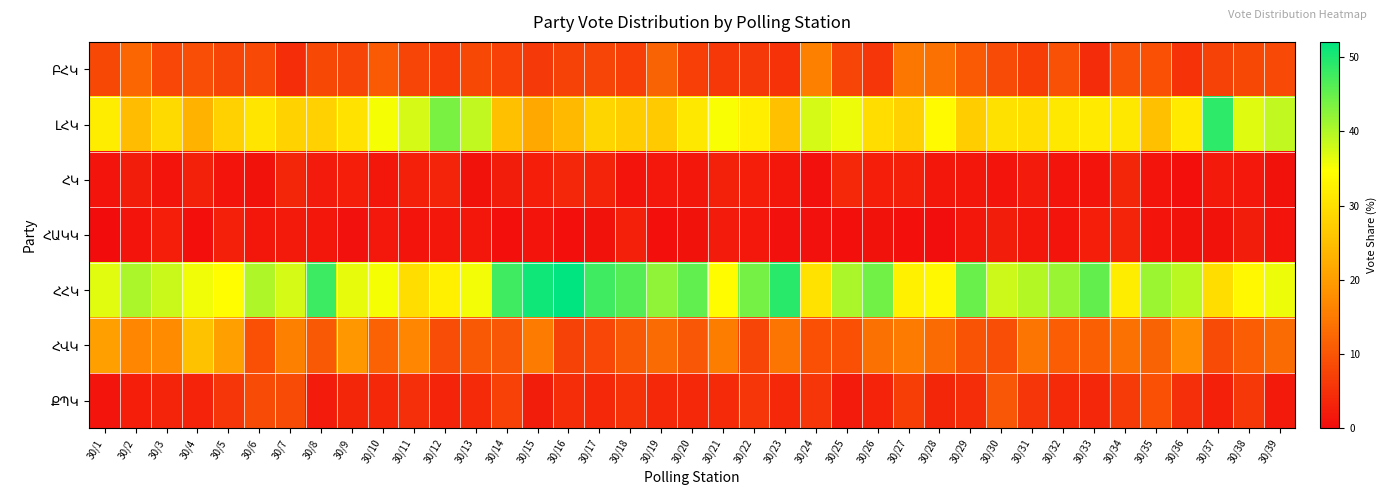

At 30/3, list the series in order from largest to smallest.

ՀՀԿ, ԼՀԿ, ՀՎԿ, ԲՀԿ, ՔՊԿ, ՀԱԿԿ, ՀԿ